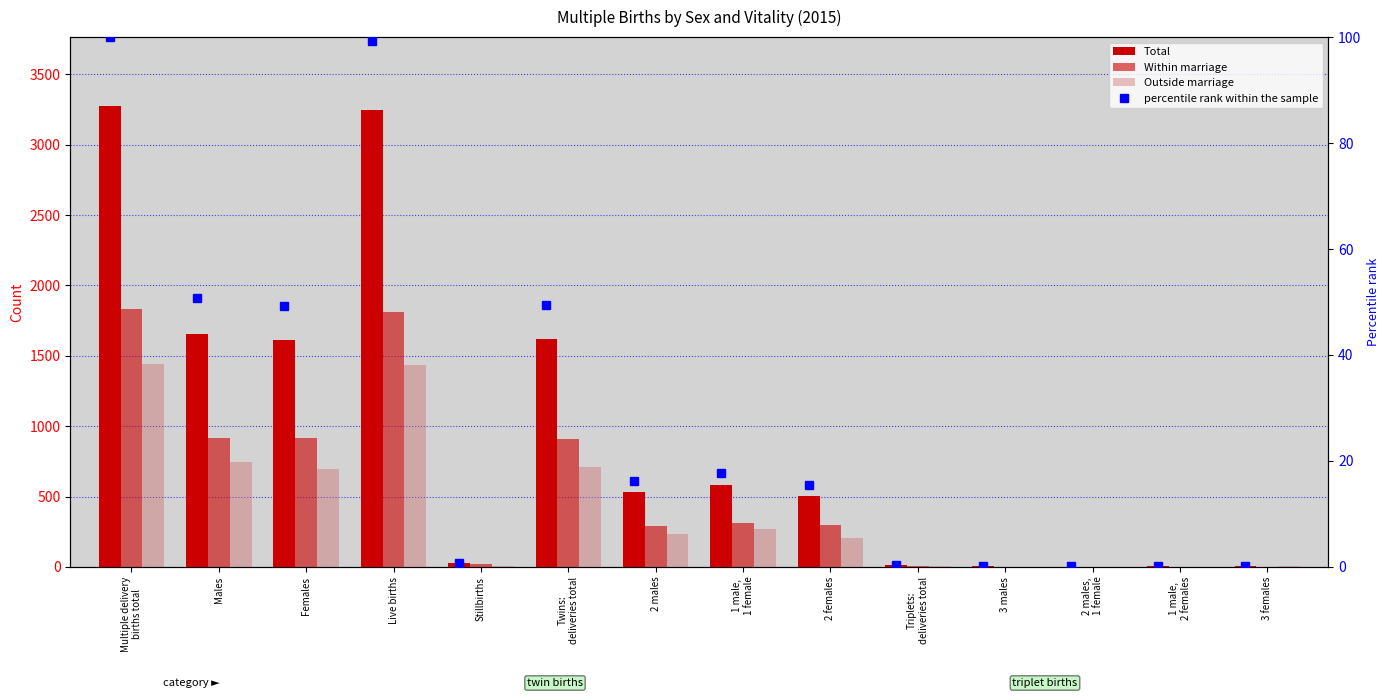

The Outside marriage series shows 1156.6 at Females. True or false?

False